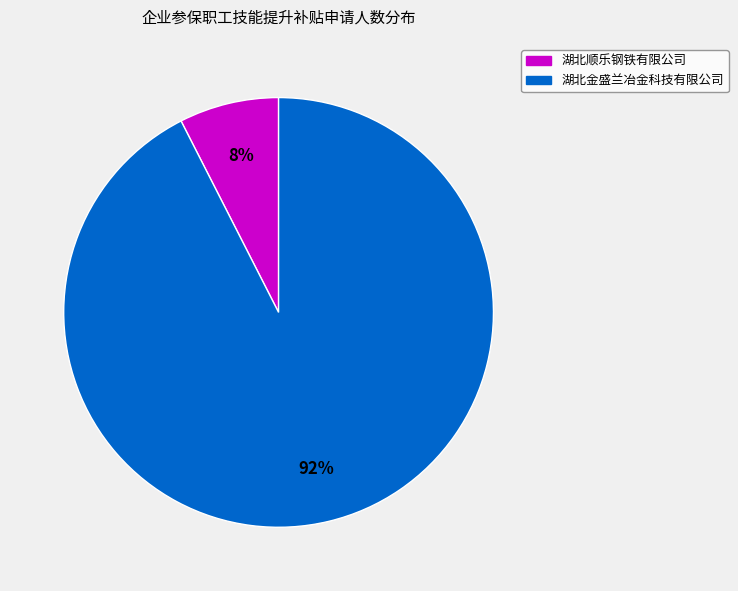

How many segments does this pie chart have?

2